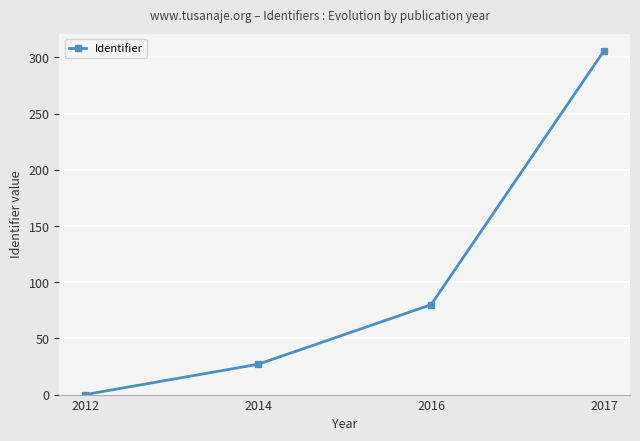

Is it true that the value at 2017 is 171?

False